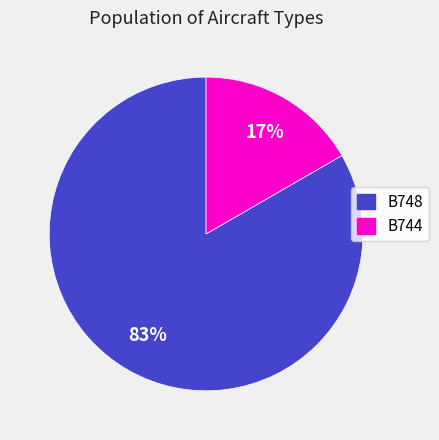

To the nearest percent, what is the average slice percentage?

50%